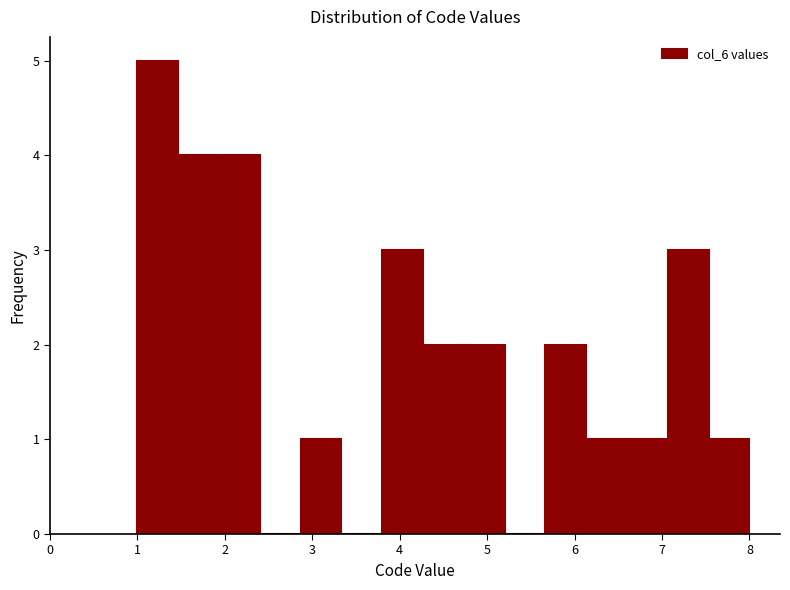

How tall is the bar that spans 6.6 to 7.1 on the x-axis? Neither the bar edges nor the heights are printed on the chart, so give them approximately, as read against the axes.

1